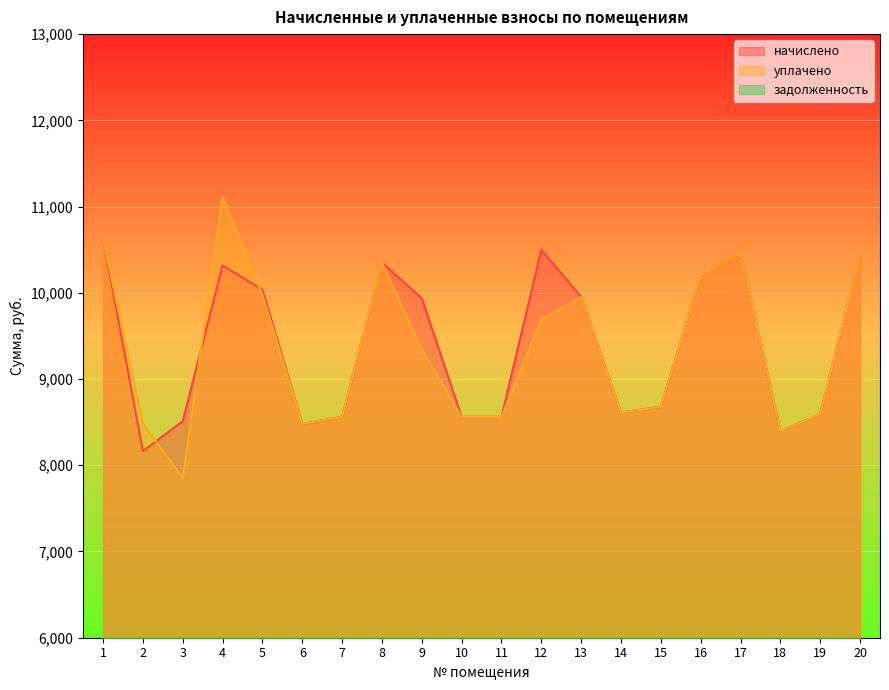

Reading left to right, transcribe all the data shown in this chart.

начислено: 1=10631.5	2=8164.1	3=8511.8	4=10316.9	5=10035.4	6=8478.7	7=8561.5	8=10350.0	9=9936.4	10=8561.5	11=8561.5	12=10499.0	13=9952.6	14=8611.2	15=8677.4	16=10201.0	17=10465.9	18=8395.9	19=8594.8	20=10449.4
уплачено: 1=10631.5	2=8479.6	3=7855.1	4=11114.3	5=9974.8	6=8478.7	7=8561.5	8=10350.0	9=9339.6	10=8561.5	11=8561.5	12=9687.5	13=9952.6	14=8611.2	15=8677.4	16=10201.0	17=10465.9	18=8395.9	19=8594.8	20=10449.4
задолженность: 1=0.0	2=0.0	3=0.0	4=0.0	5=1672.6	6=0.0	7=0.0	8=0.0	9=0.0	10=0.0	11=0.0	12=0.0	13=0.0	14=0.0	15=0.0	16=0.0	17=0.0	18=0.0	19=0.0	20=0.0